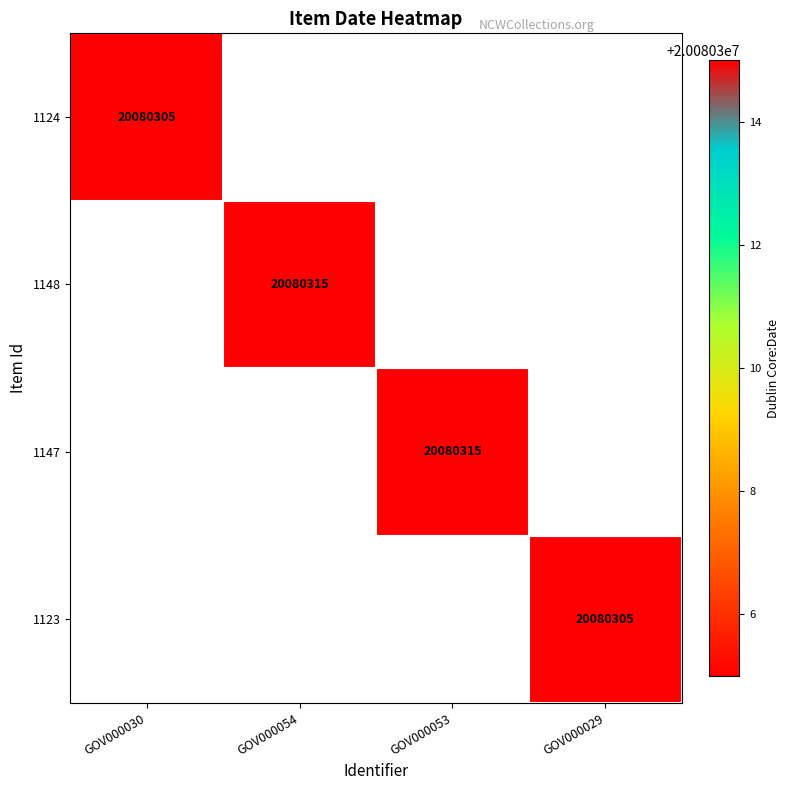

The value of 1148 at 1147 is 0. True or false?

True